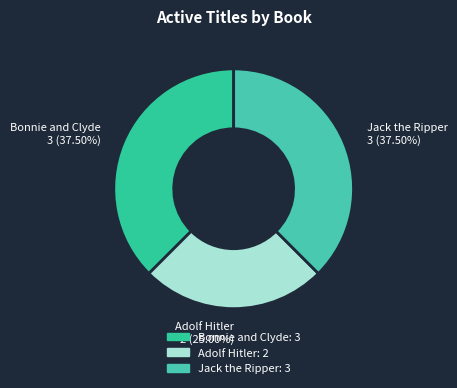

What portion of the pie excludes Jack the Ripper?

62.5%